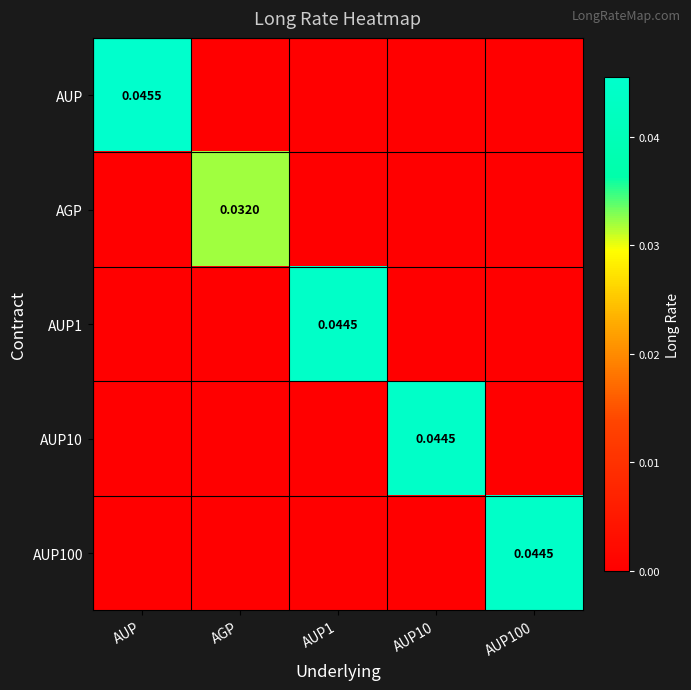

At how many categories does at least one series exceed 0?

5